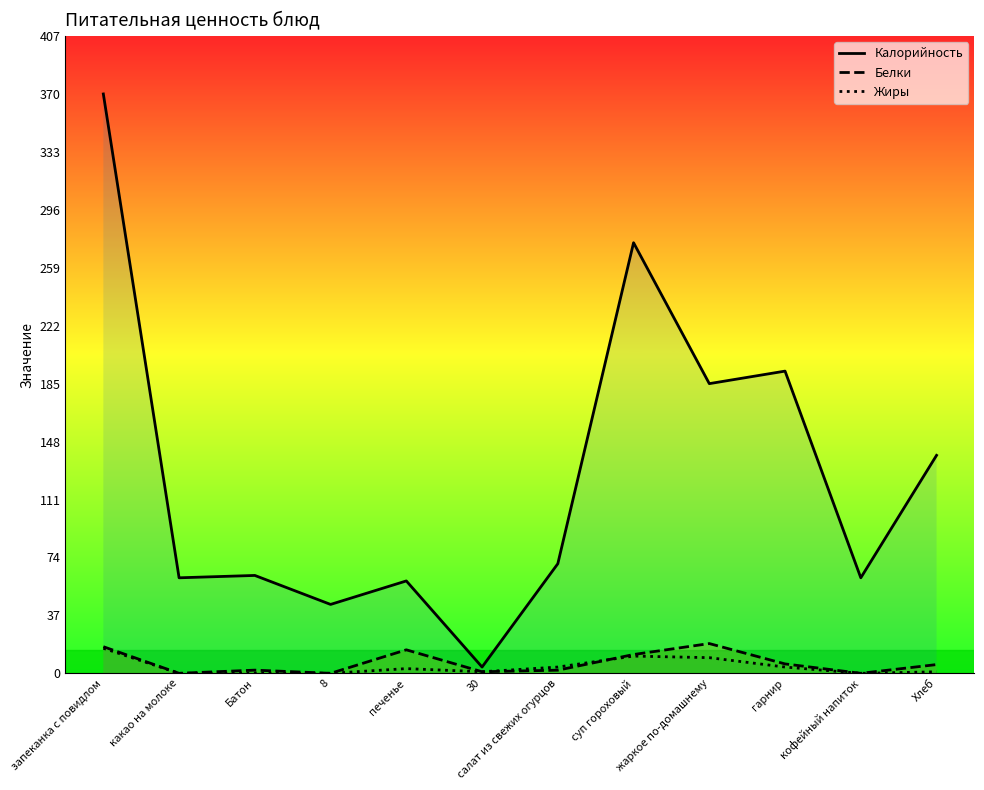

What is the label of the 3rd point from the left?

Батон